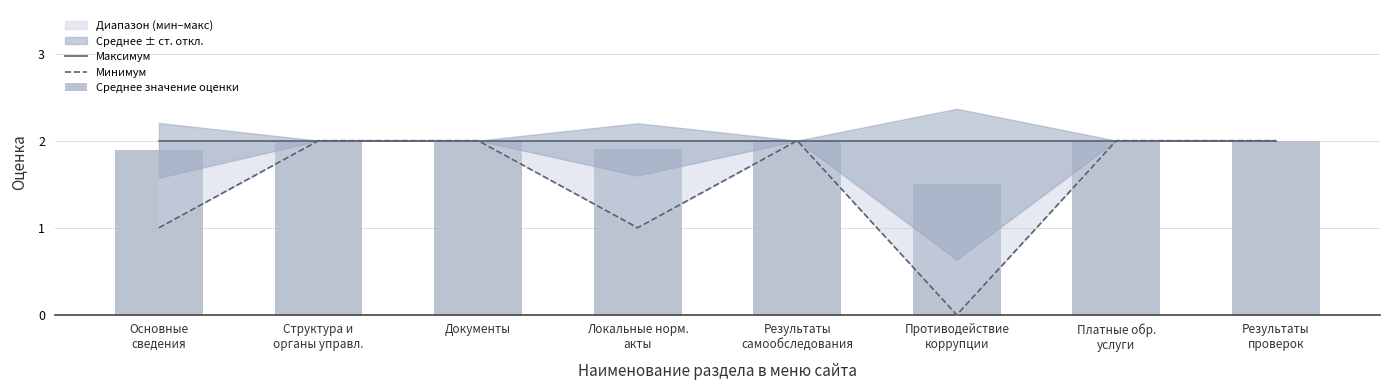

Rank the series by their maximum value, from highest to lowest.

Максимум, Минимум, Среднее значение оценки